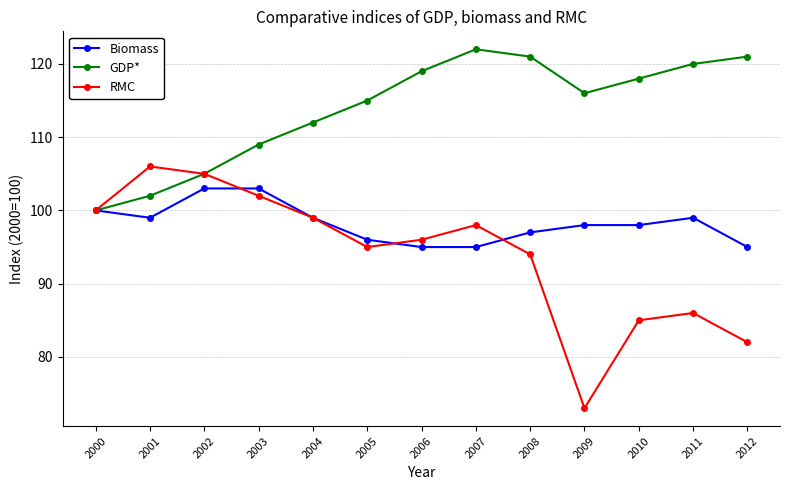

Which series has the largest total across all categories?

GDP*